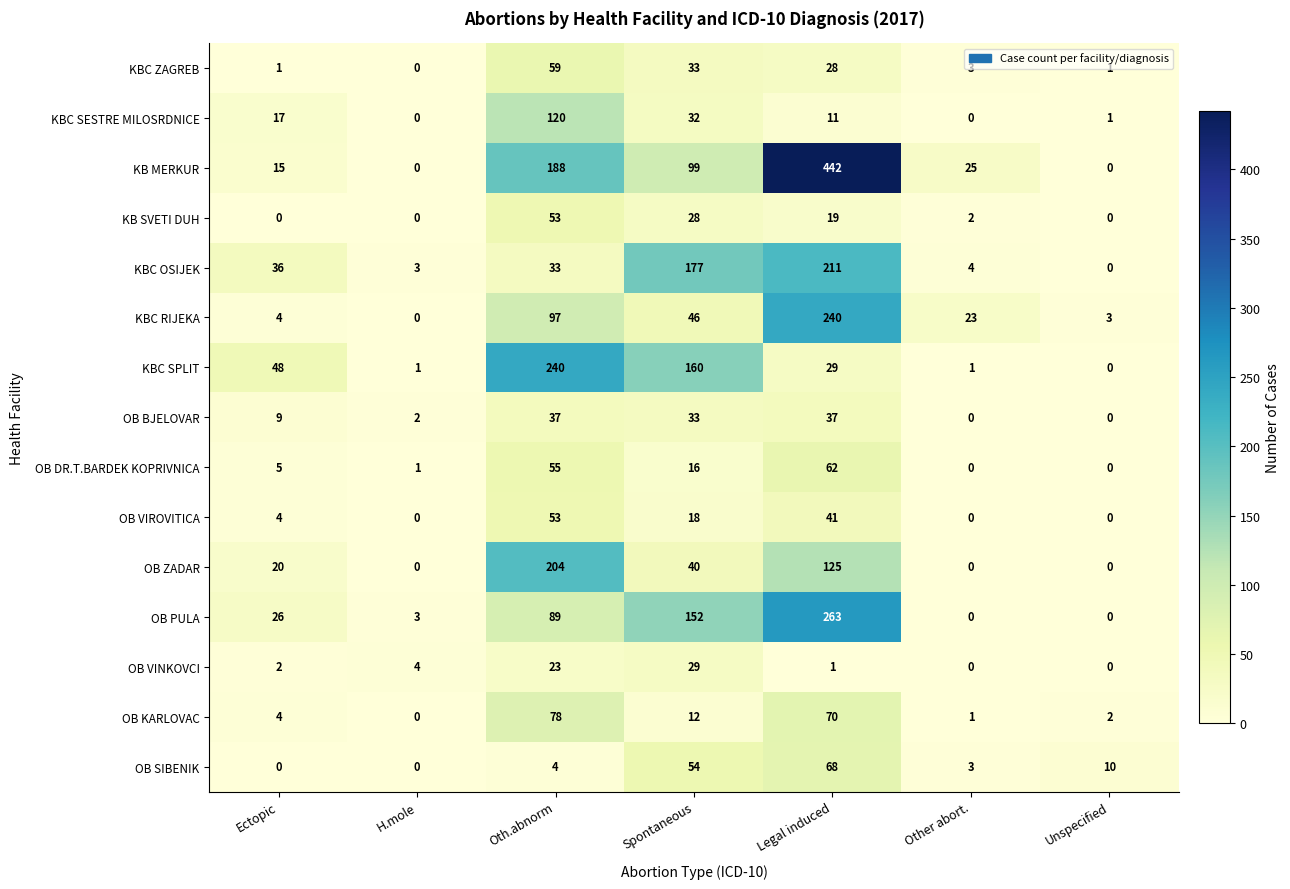

What is the difference between the maximum and minimum values in the KBC SPLIT series?

240